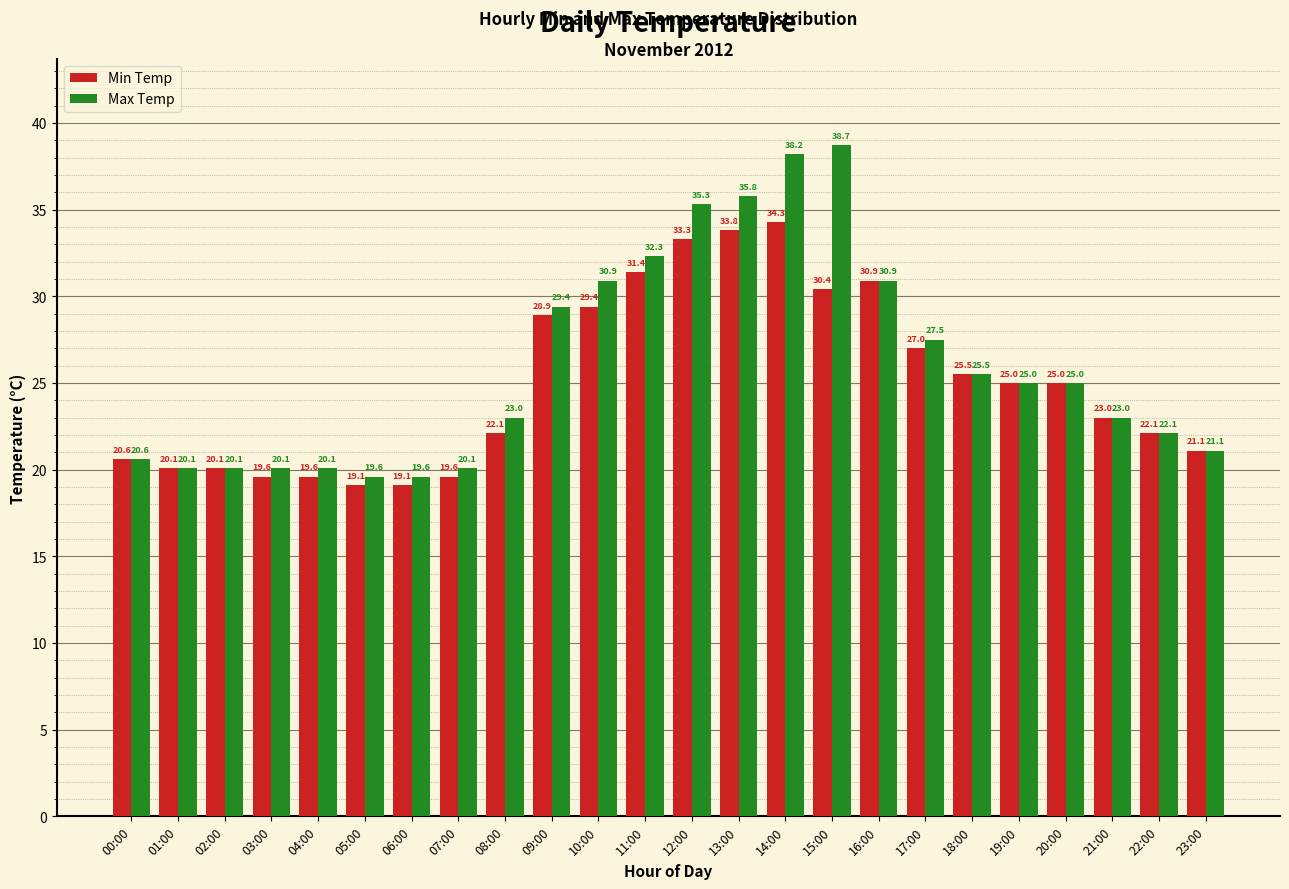

What is the lowest value of the Max Temp series?

19.6